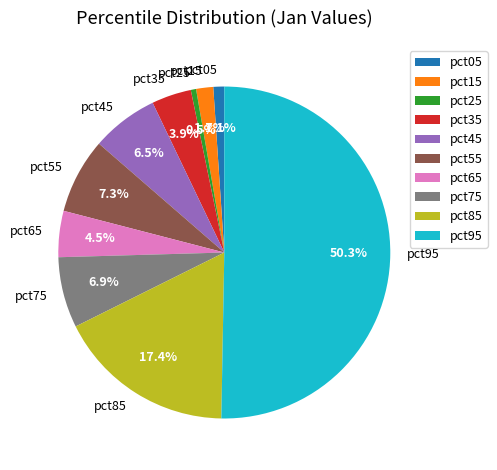

How many segments does this pie chart have?

10